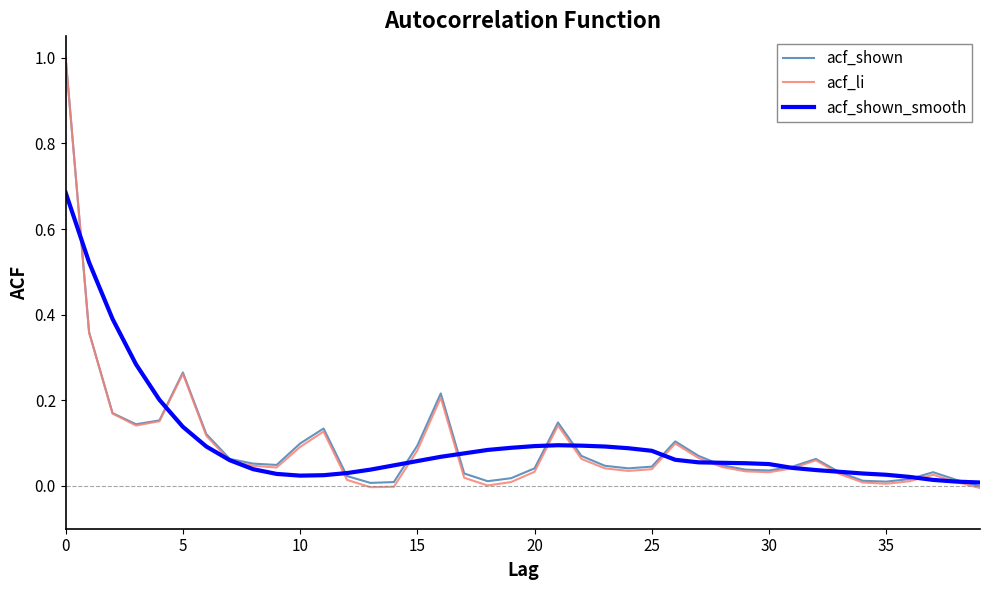

What is the maximum value for acf_li?

1.0